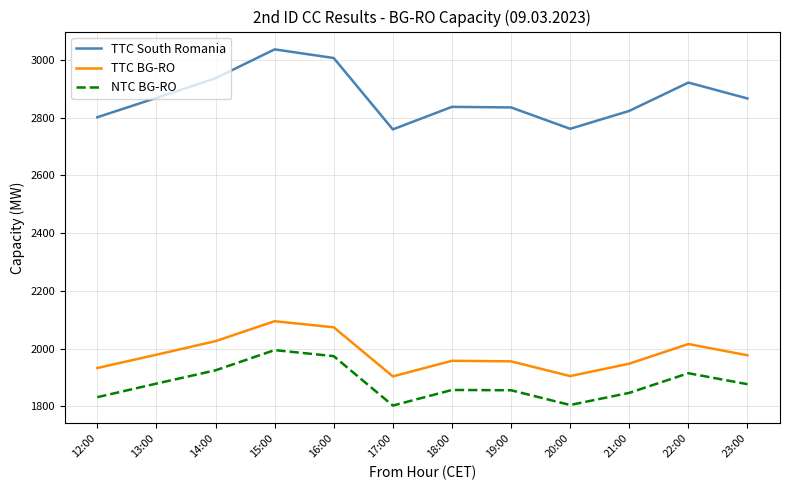

How many lines are shown in the chart?

3